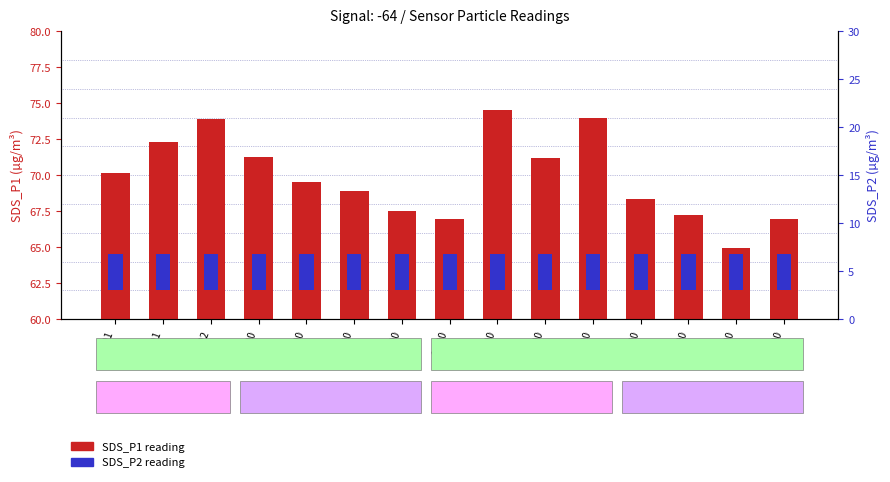

What is the difference between the maximum and minimum values in the SDS_P1 reading series?

9.6